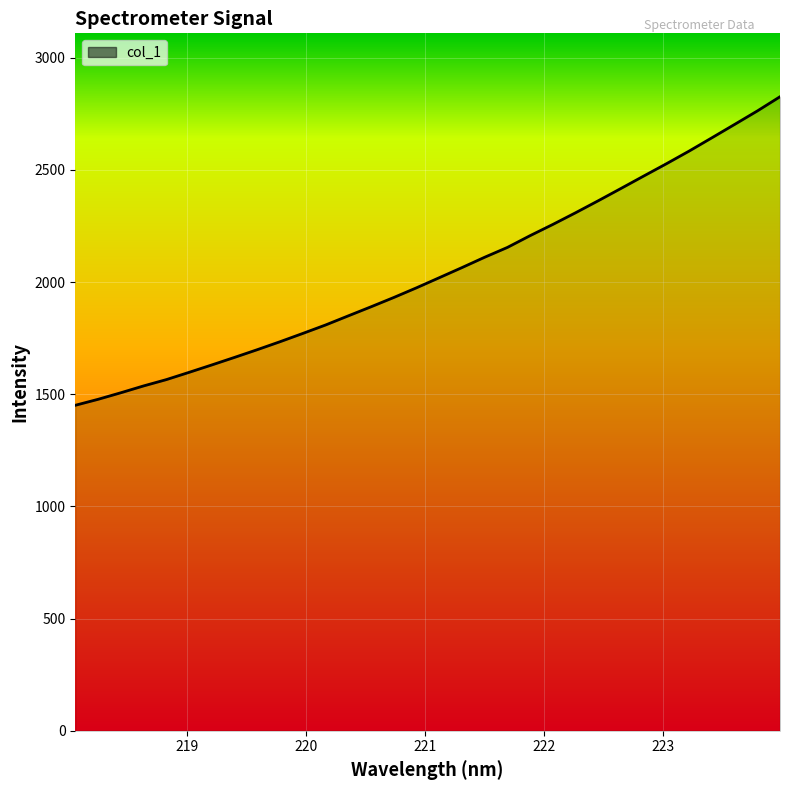

What is the minimum value shown in the chart?

1450.8